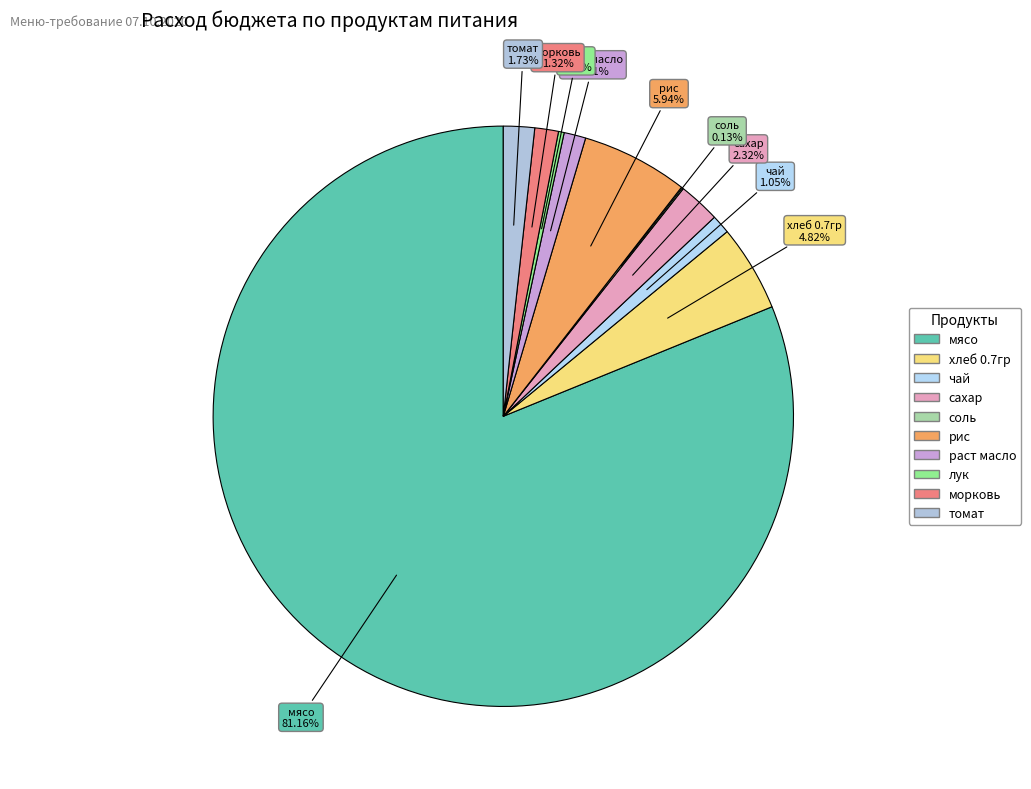

The рис slice represents 6% of the pie. True or false?

True